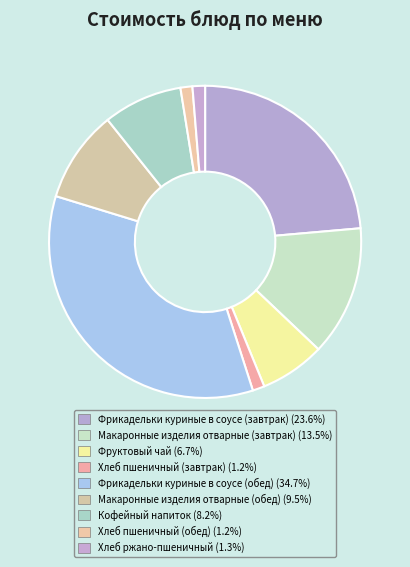

How many slices are in this pie chart?

9